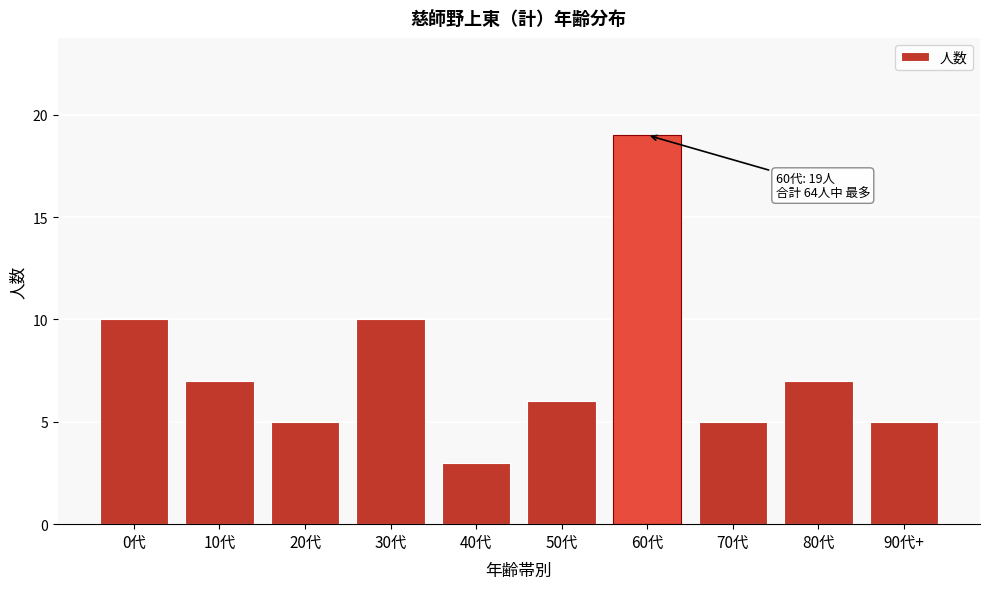

Reading left to right, what are all the values shown in this chart?

0代=10	10代=7	20代=5	30代=10	40代=3	50代=6	60代=19	70代=5	80代=7	90代+=5